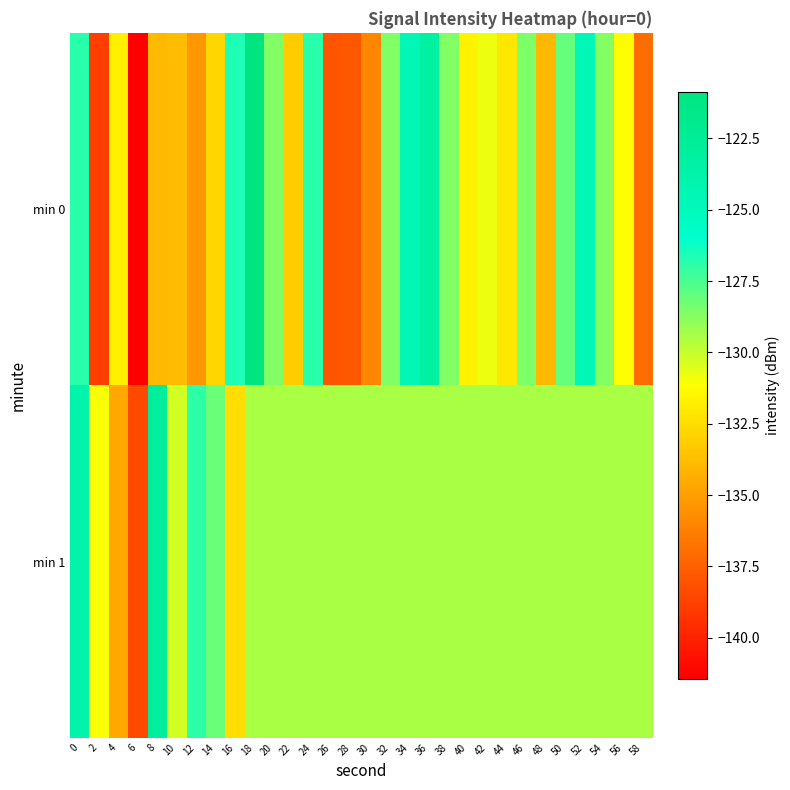

Reading left to right, what are all the values shown in this chart?

min 0: 0=-126.9	2=-138.9	4=-131.8	6=-141.4	8=-134.0	10=-133.8	12=-135.3	14=-132.8	16=-126.6	18=-120.9	20=-128.7	22=-133.2	24=-126.8	26=-138.0	28=-137.9	30=-136.0	32=-128.6	34=-124.6	36=-123.2	38=-128.6	40=-131.6	42=-130.8	44=-132.1	46=-128.5	48=-134.0	50=-128.1	52=-124.5	54=-128.7	56=-131.2	58=-137.1
min 1: 0=-123.9	2=-131.0	4=-134.6	6=-138.5	8=-122.8	10=-130.2	12=-126.9	14=-128.1	16=-132.5	18=-129.4	20=-129.4	22=-129.4	24=-129.4	26=-129.4	28=-129.4	30=-129.4	32=-129.4	34=-129.4	36=-129.4	38=-129.4	40=-129.4	42=-129.4	44=-129.4	46=-129.4	48=-129.4	50=-129.4	52=-129.4	54=-129.4	56=-129.4	58=-129.4